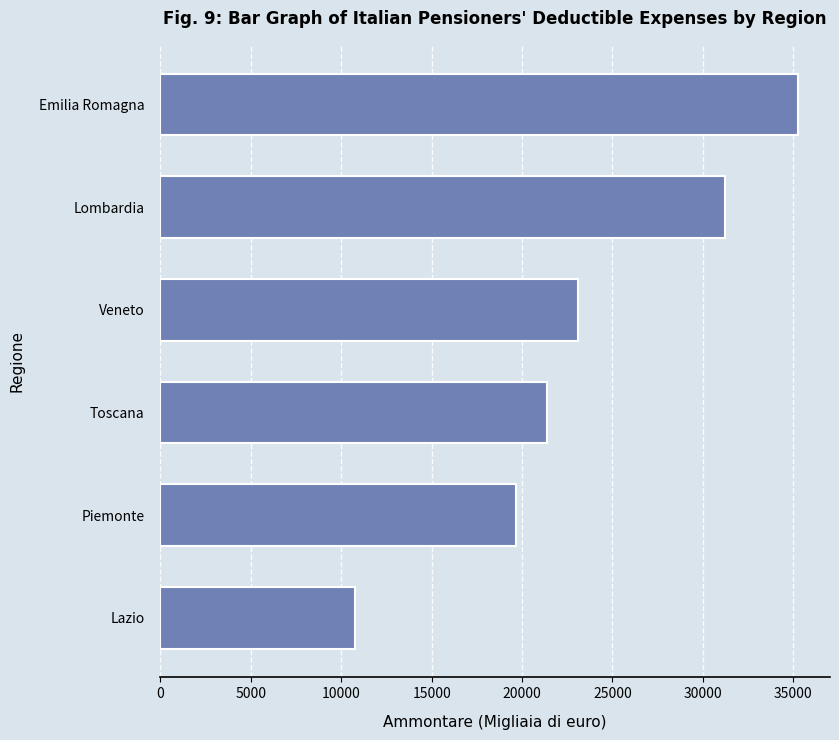

What is the sum of all values?

141411